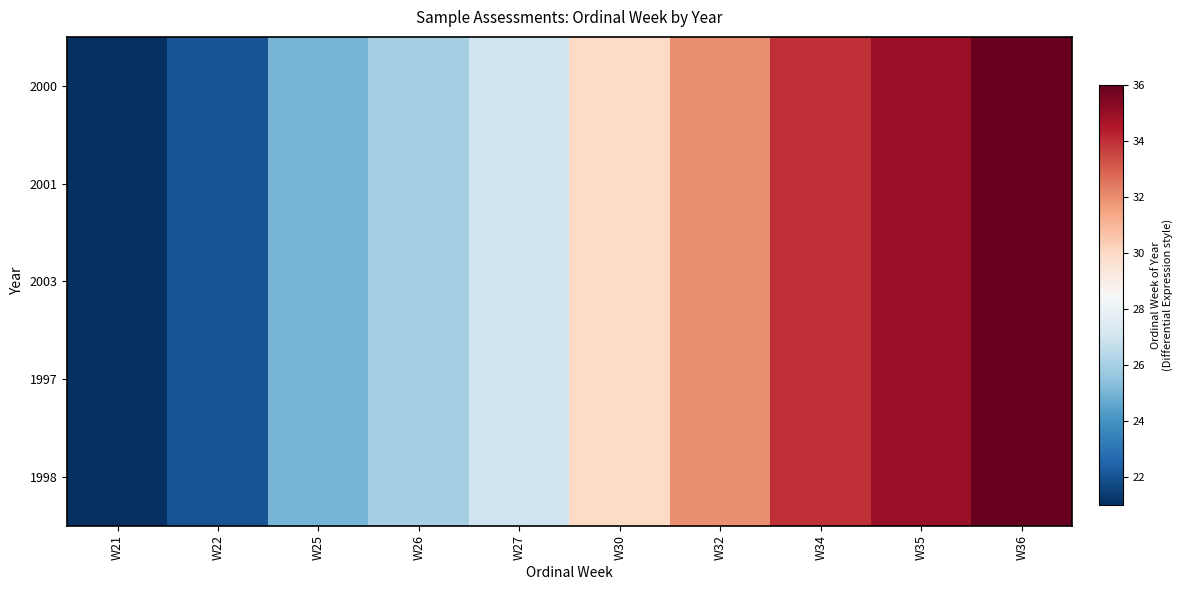

Which series changed the most between W26 and W30?

2000